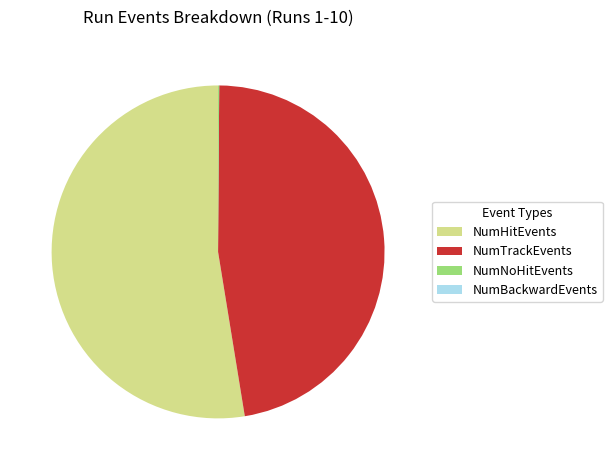

Is NumHitEvents the majority of the pie?

Yes